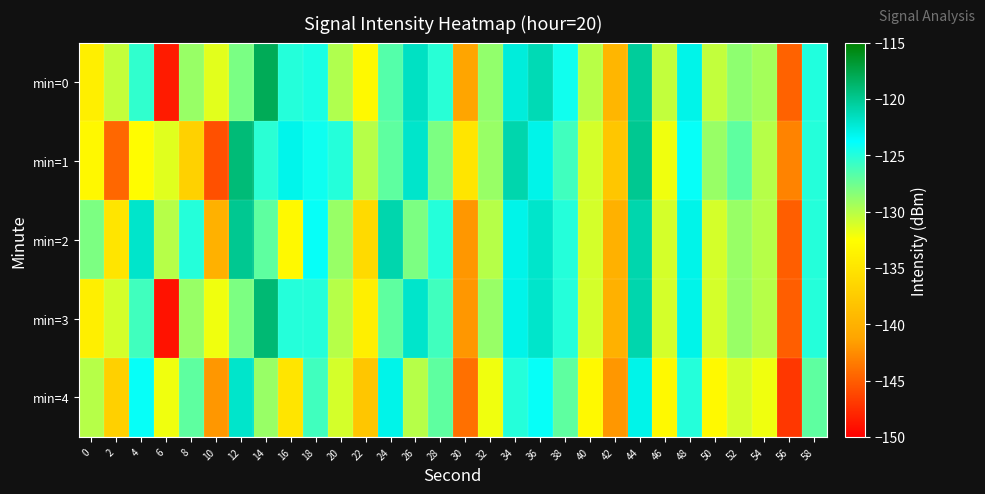

List the series in order of their peak value, highest first.

min=0, min=3, min=1, min=2, min=4